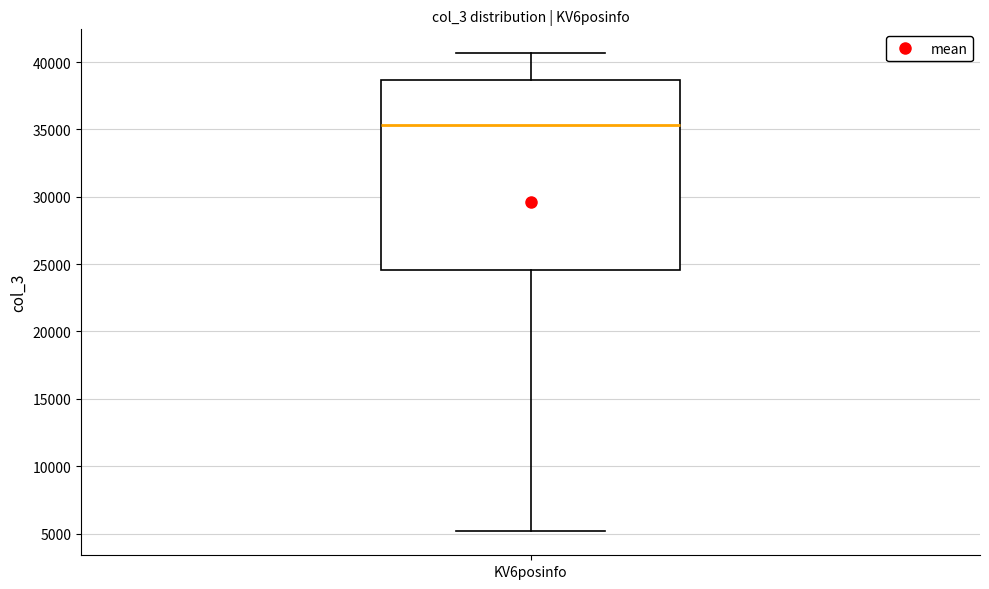

Where is the lower edge of the box for KV6posinfo on the y-axis? The values are not printed on the chart, so give them approximately, as read against the axis.

24500